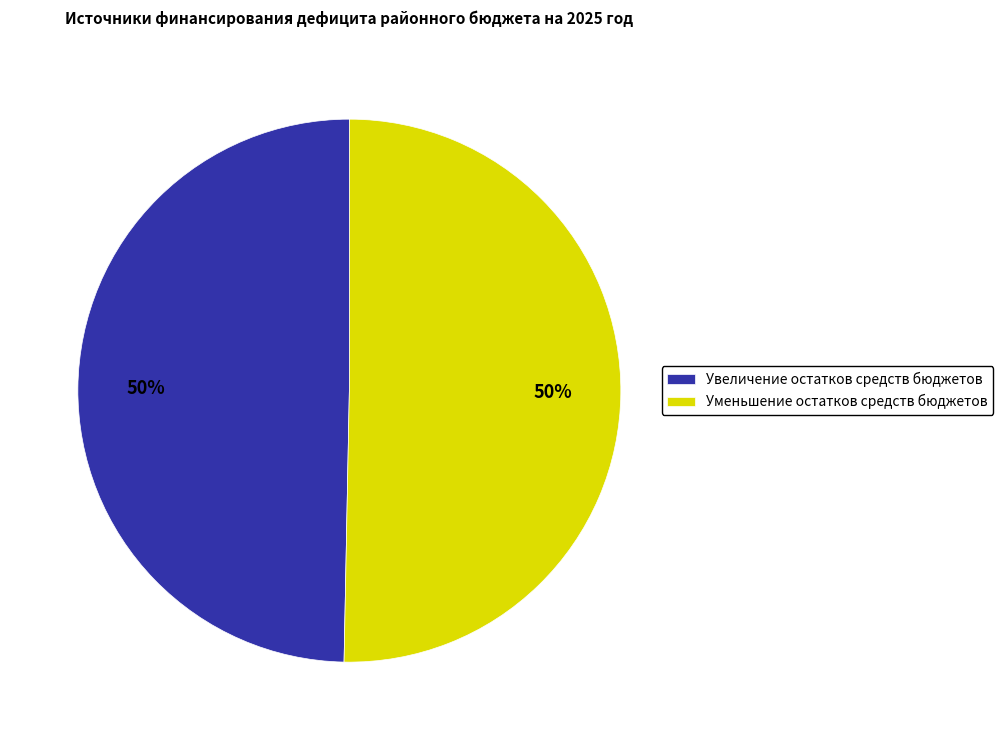

To the nearest percent, what is the combined percentage of Уменьшение остатков средств бюджетов and Увеличение остатков средств бюджетов?

100%